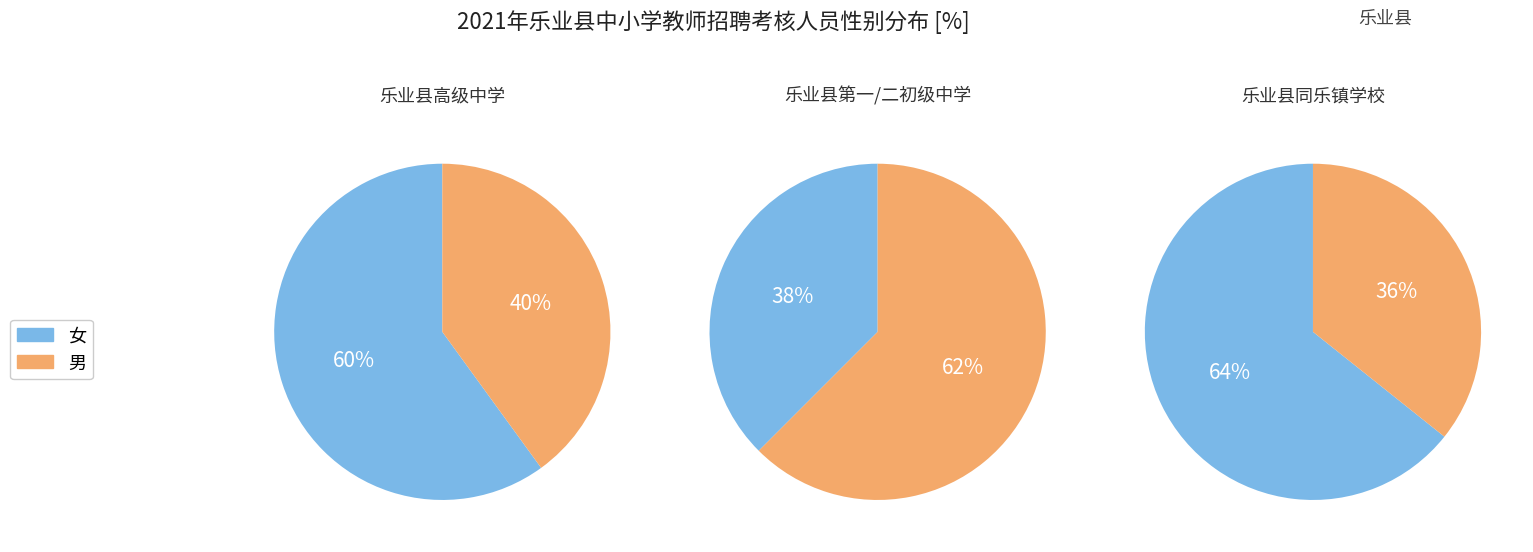

Count the number of slices in the pie.

2